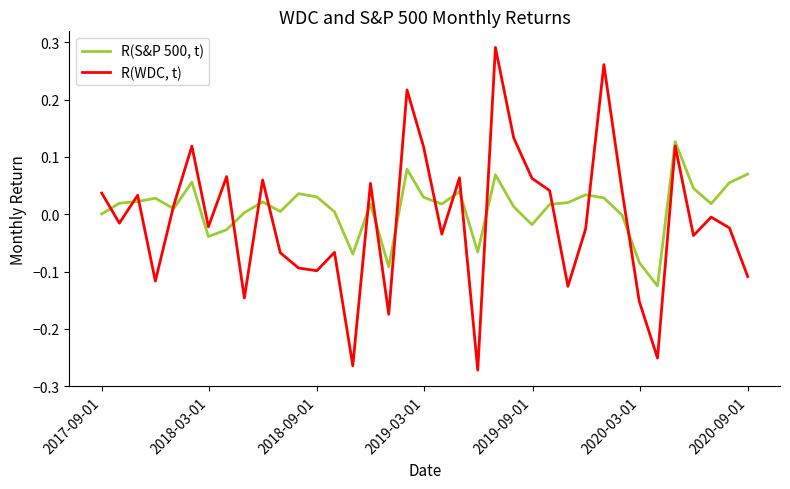

List the series in order of their peak value, highest first.

R(WDC, t), R(S&P 500, t)